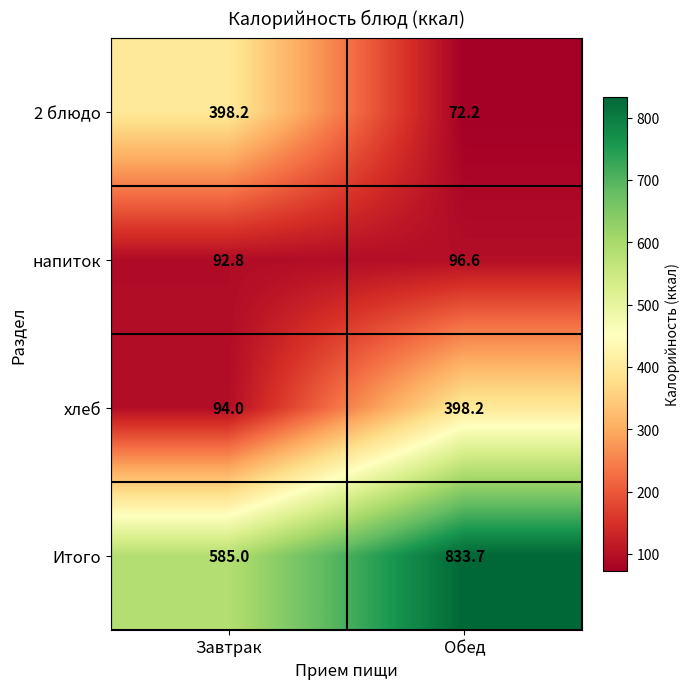

What is the difference between the maximum and minimum values in the напиток series?

3.8